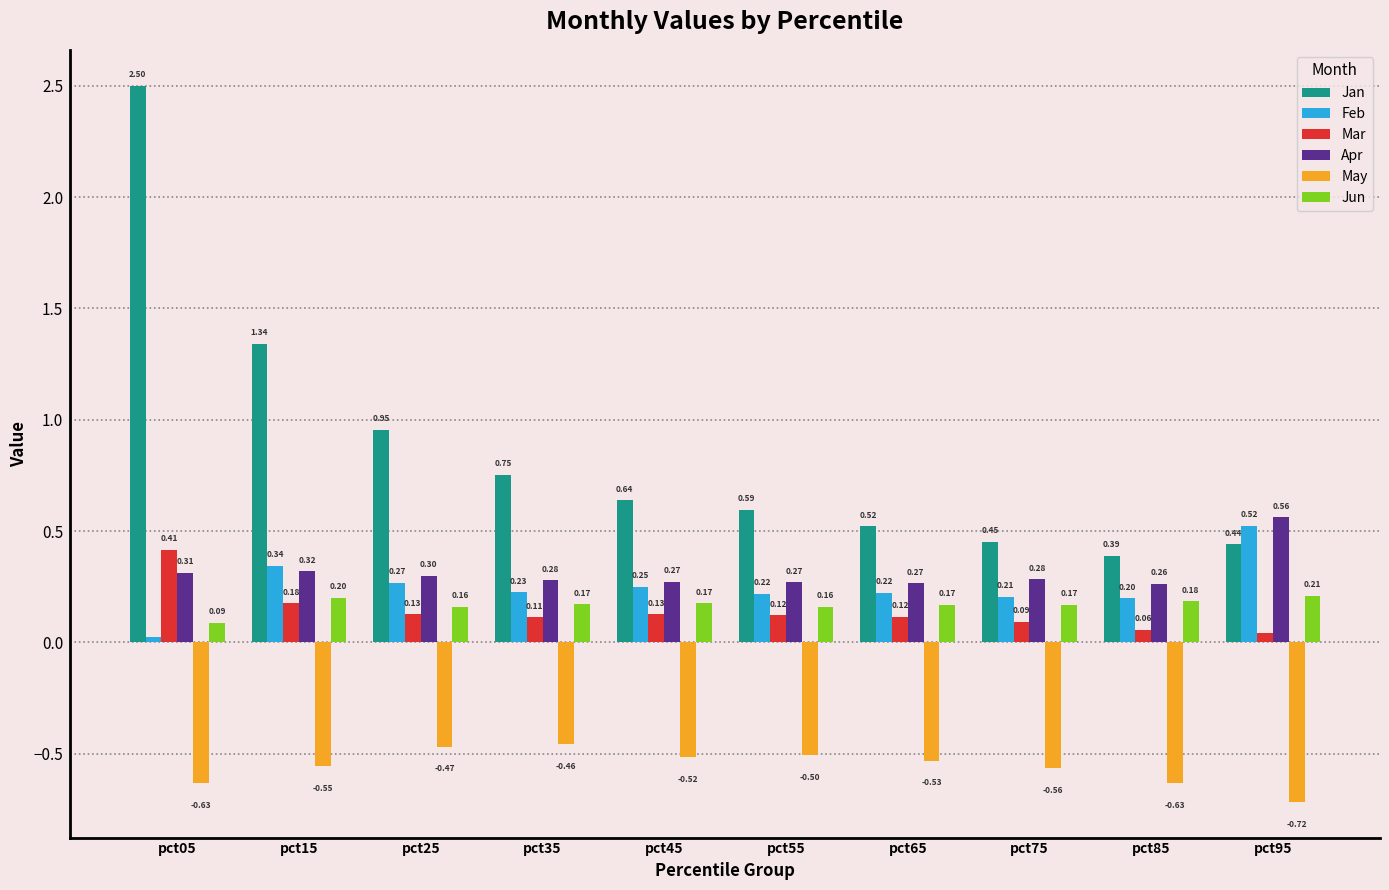

What is the sum of all Apr values?

3.1